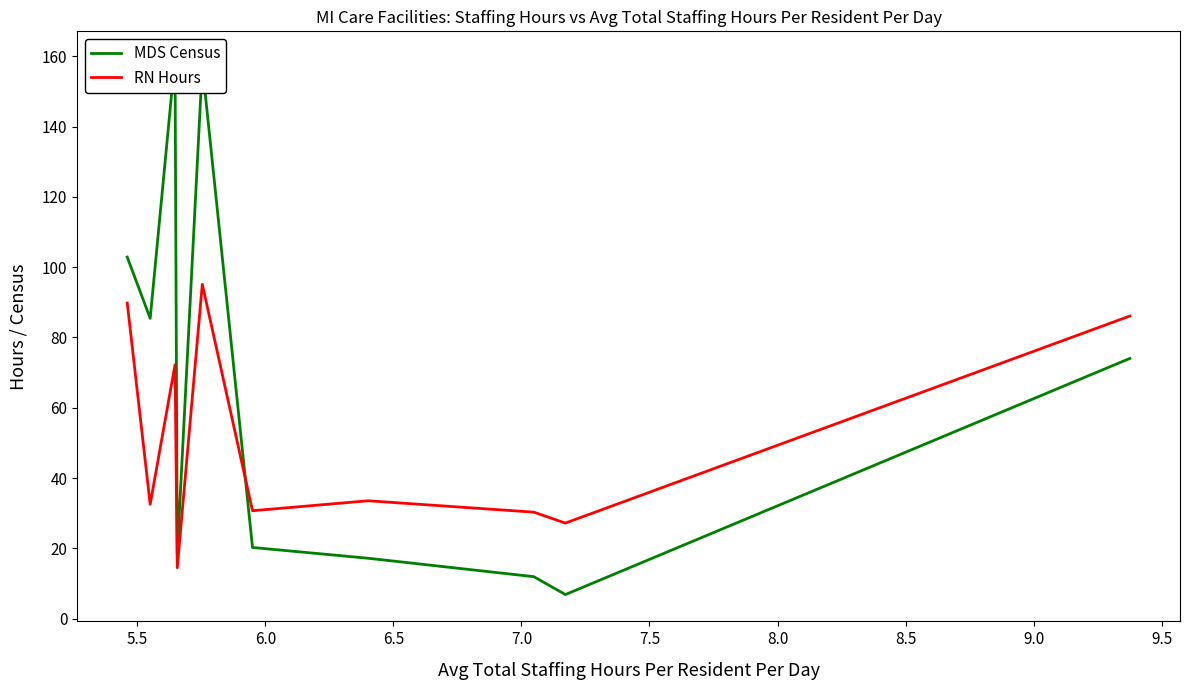

What is the highest value of the RN Hours series?

95.1